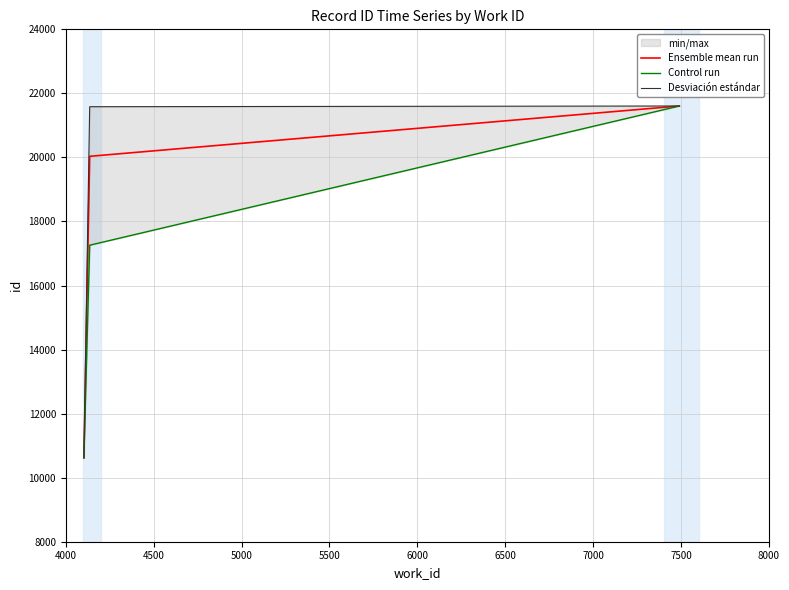

How many Ensemble mean run values are between 10620 and 21606?

3